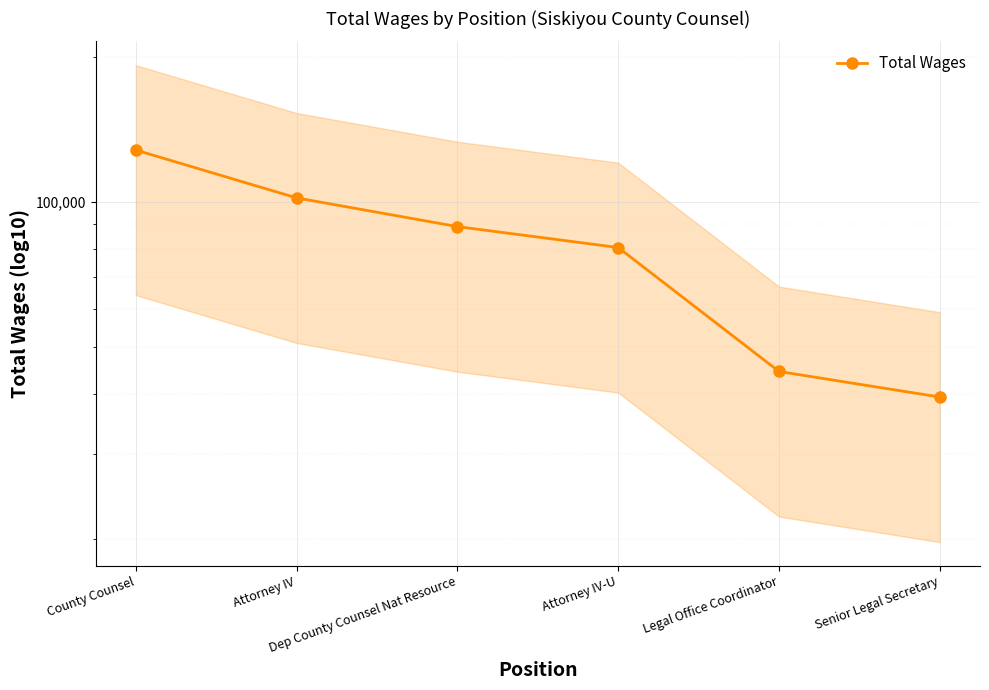

At which label does the data first exceed 88888?

County Counsel